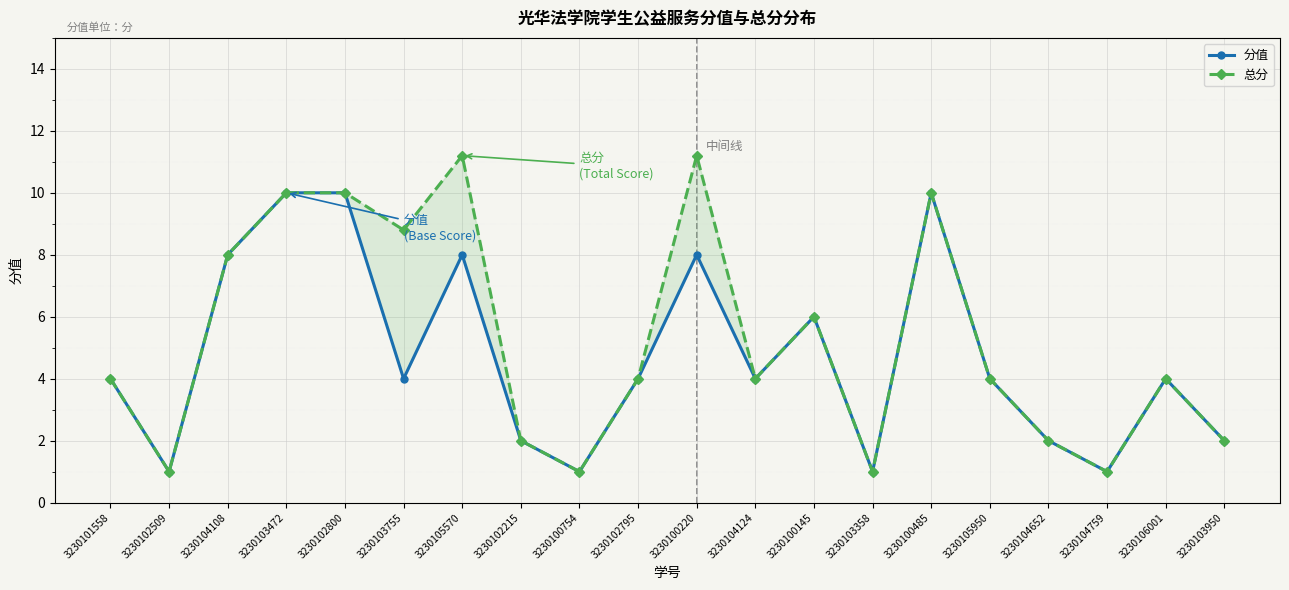

Reading left to right, transcribe all the data shown in this chart.

分值: 3230101558=4.0	3230102509=1.0	3230104108=8.0	3230103472=10.0	3230102800=10.0	3230103755=4.0	3230105570=8.0	3230102215=2.0	3230100754=1.0	3230102795=4.0	3230100220=8.0	3230104124=4.0	3230100145=6.0	3230103358=1.0	3230100485=10.0	3230105950=4.0	3230104652=2.0	3230104759=1.0	3230106001=4.0	3230103950=2.0
总分: 3230101558=4.0	3230102509=1.0	3230104108=8.0	3230103472=10.0	3230102800=10.0	3230103755=8.8	3230105570=11.2	3230102215=2.0	3230100754=1.0	3230102795=4.0	3230100220=11.2	3230104124=4.0	3230100145=6.0	3230103358=1.0	3230100485=10.0	3230105950=4.0	3230104652=2.0	3230104759=1.0	3230106001=4.0	3230103950=2.0